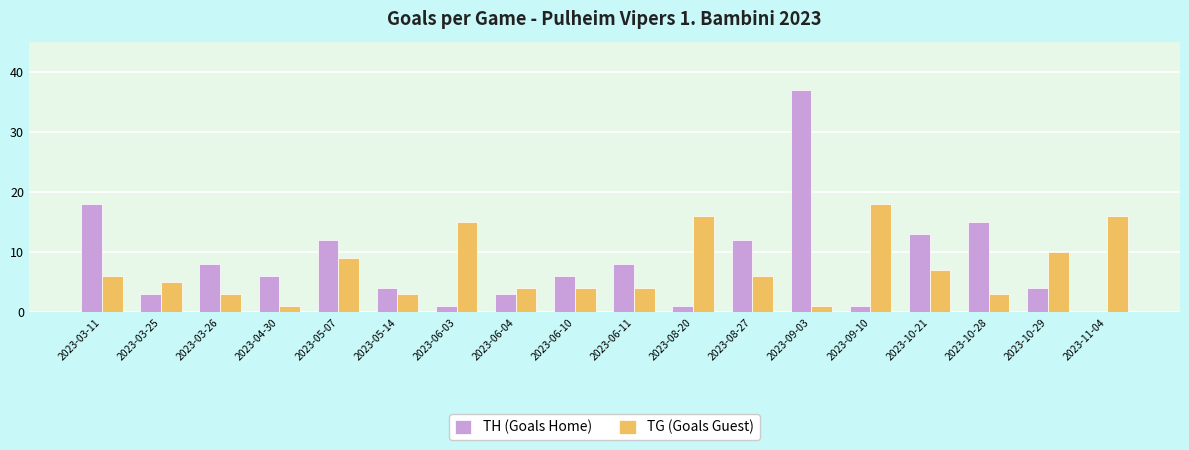

How many series are shown in this chart?

2